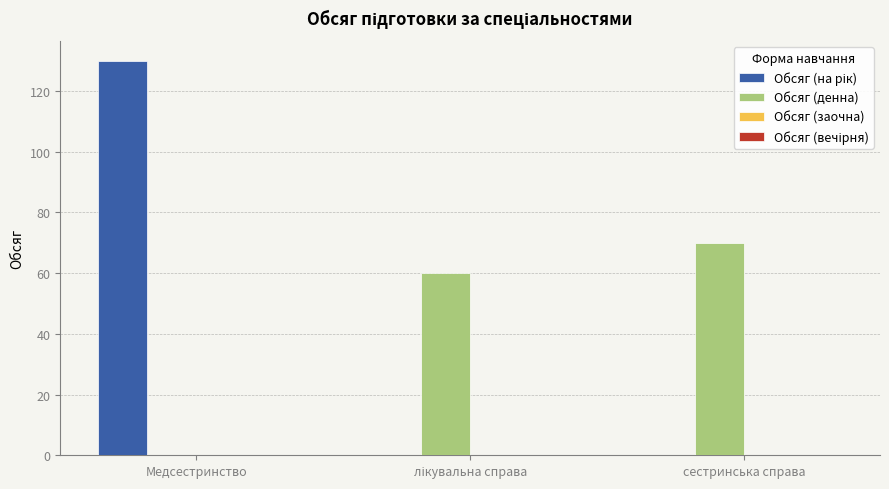

What is the sum of all Обсяг (денна) values?

130